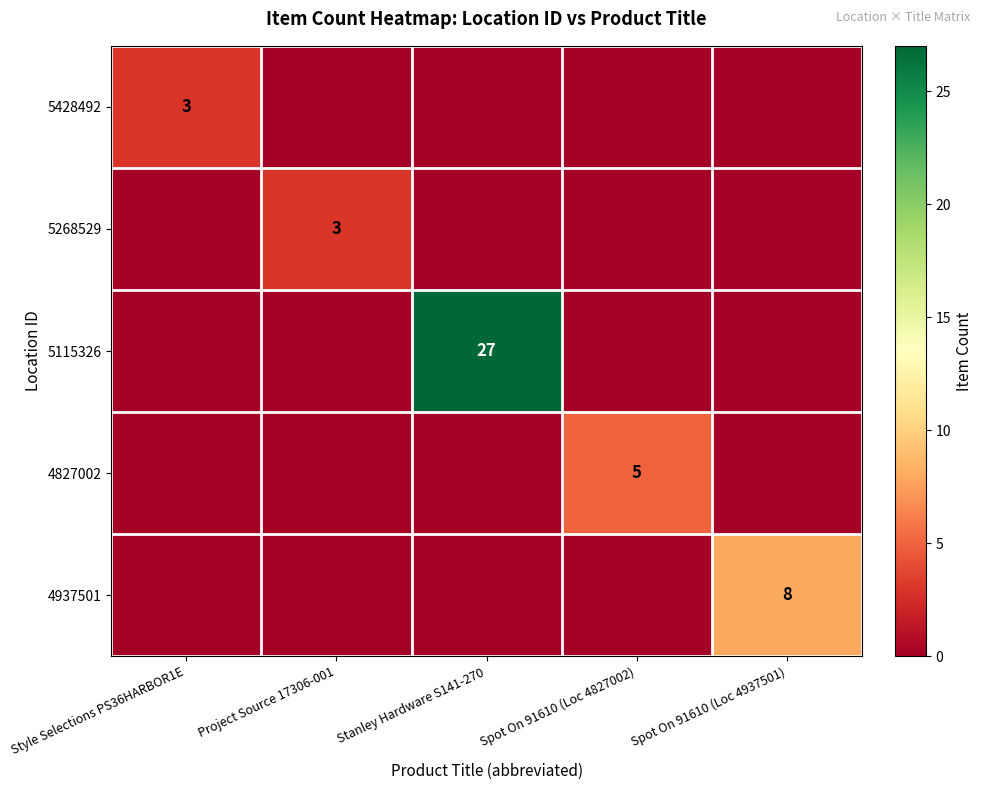

The 4827002 series shows 5 at Spot On 91610 (Loc 4827002). True or false?

True